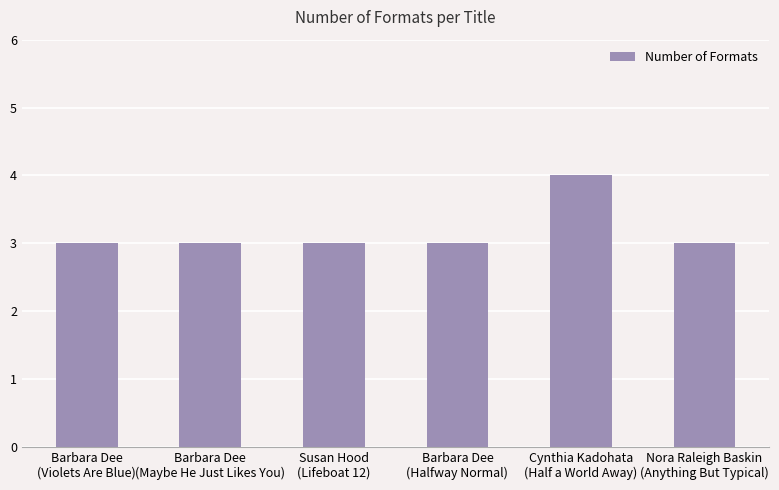

Which label corresponds to the largest value in the chart?

Cynthia Kadohata
(Half a World Away)